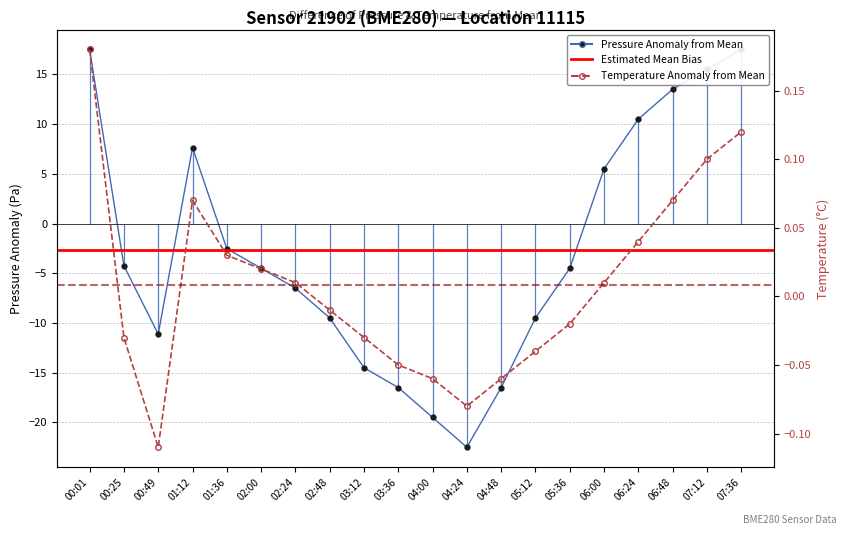

Does the chart display data point markers on the line(s)?

Yes